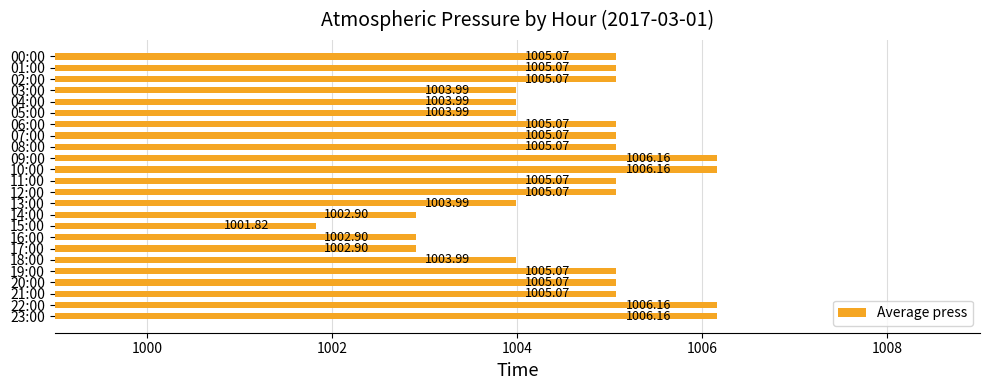

How many distinct data groups are displayed?

1